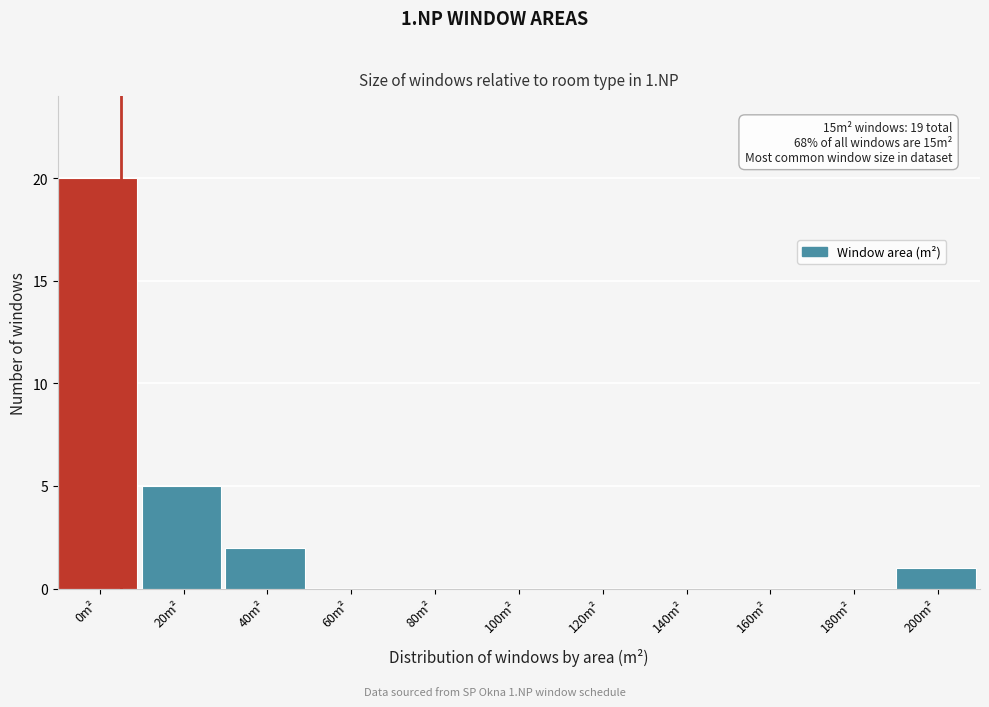

Reading left to right, extract all data points from this chart.

0m²=20	20m²=5	40m²=2	60m²=0	80m²=0	100m²=0	120m²=0	140m²=0	160m²=0	180m²=0	200m²=1